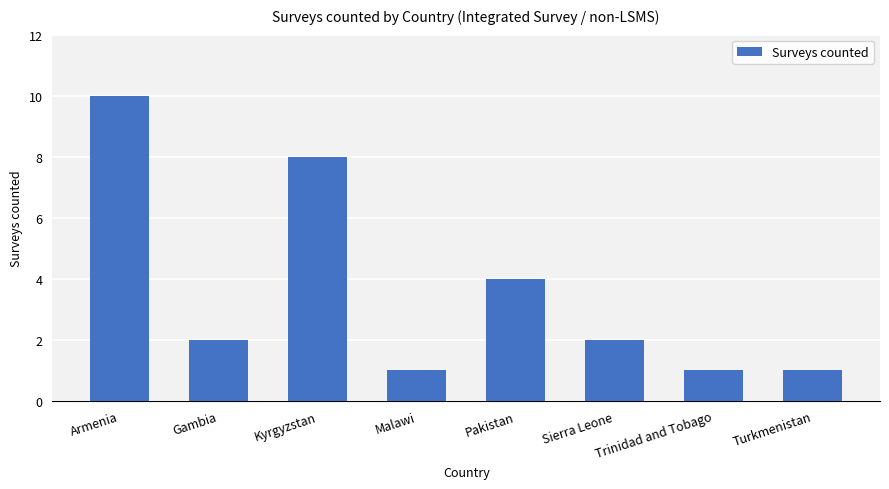

Where does the data first go above 2?

Armenia